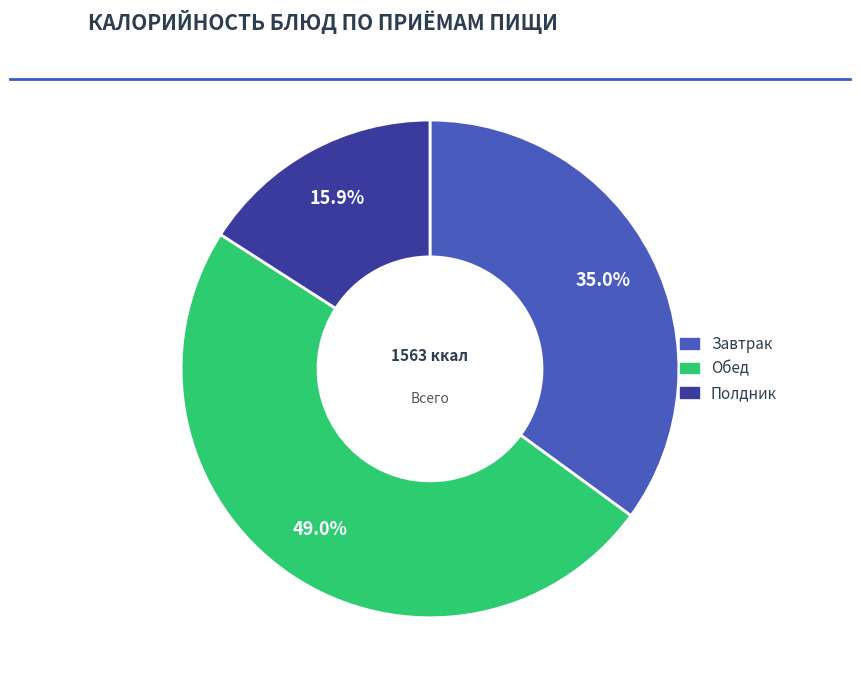

What portion of the pie excludes Обед?

51.0%